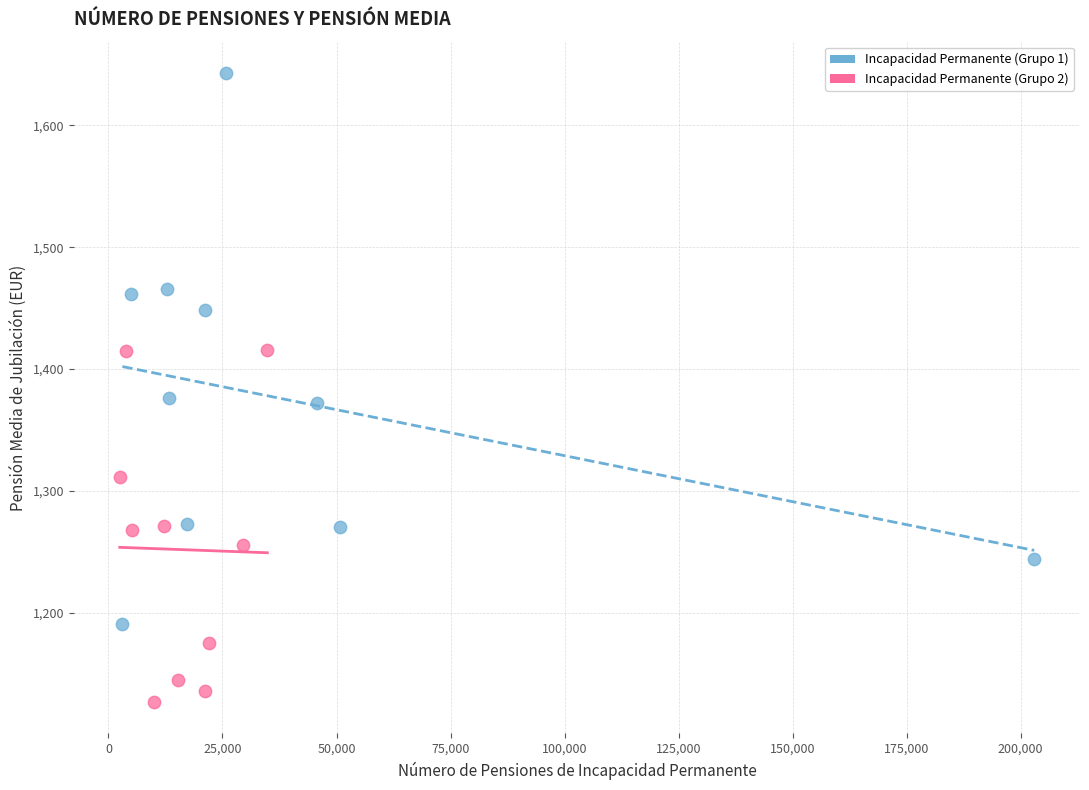

Which series has the widest spread of Y values?

Incapacidad Permanente (Grupo 1)